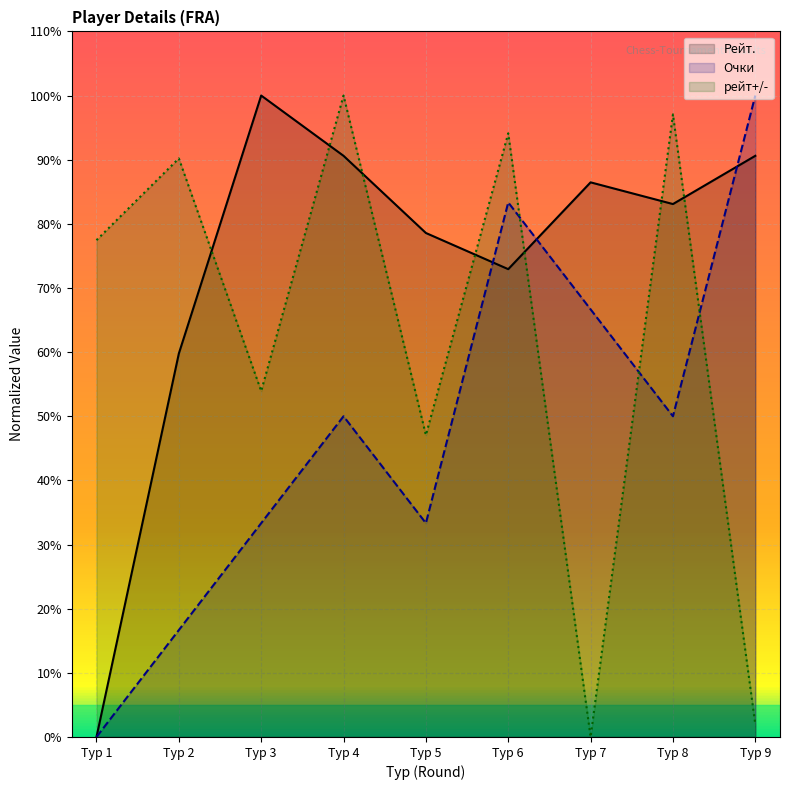

The Очки series shows 74.1 at Тур 4. True or false?

False